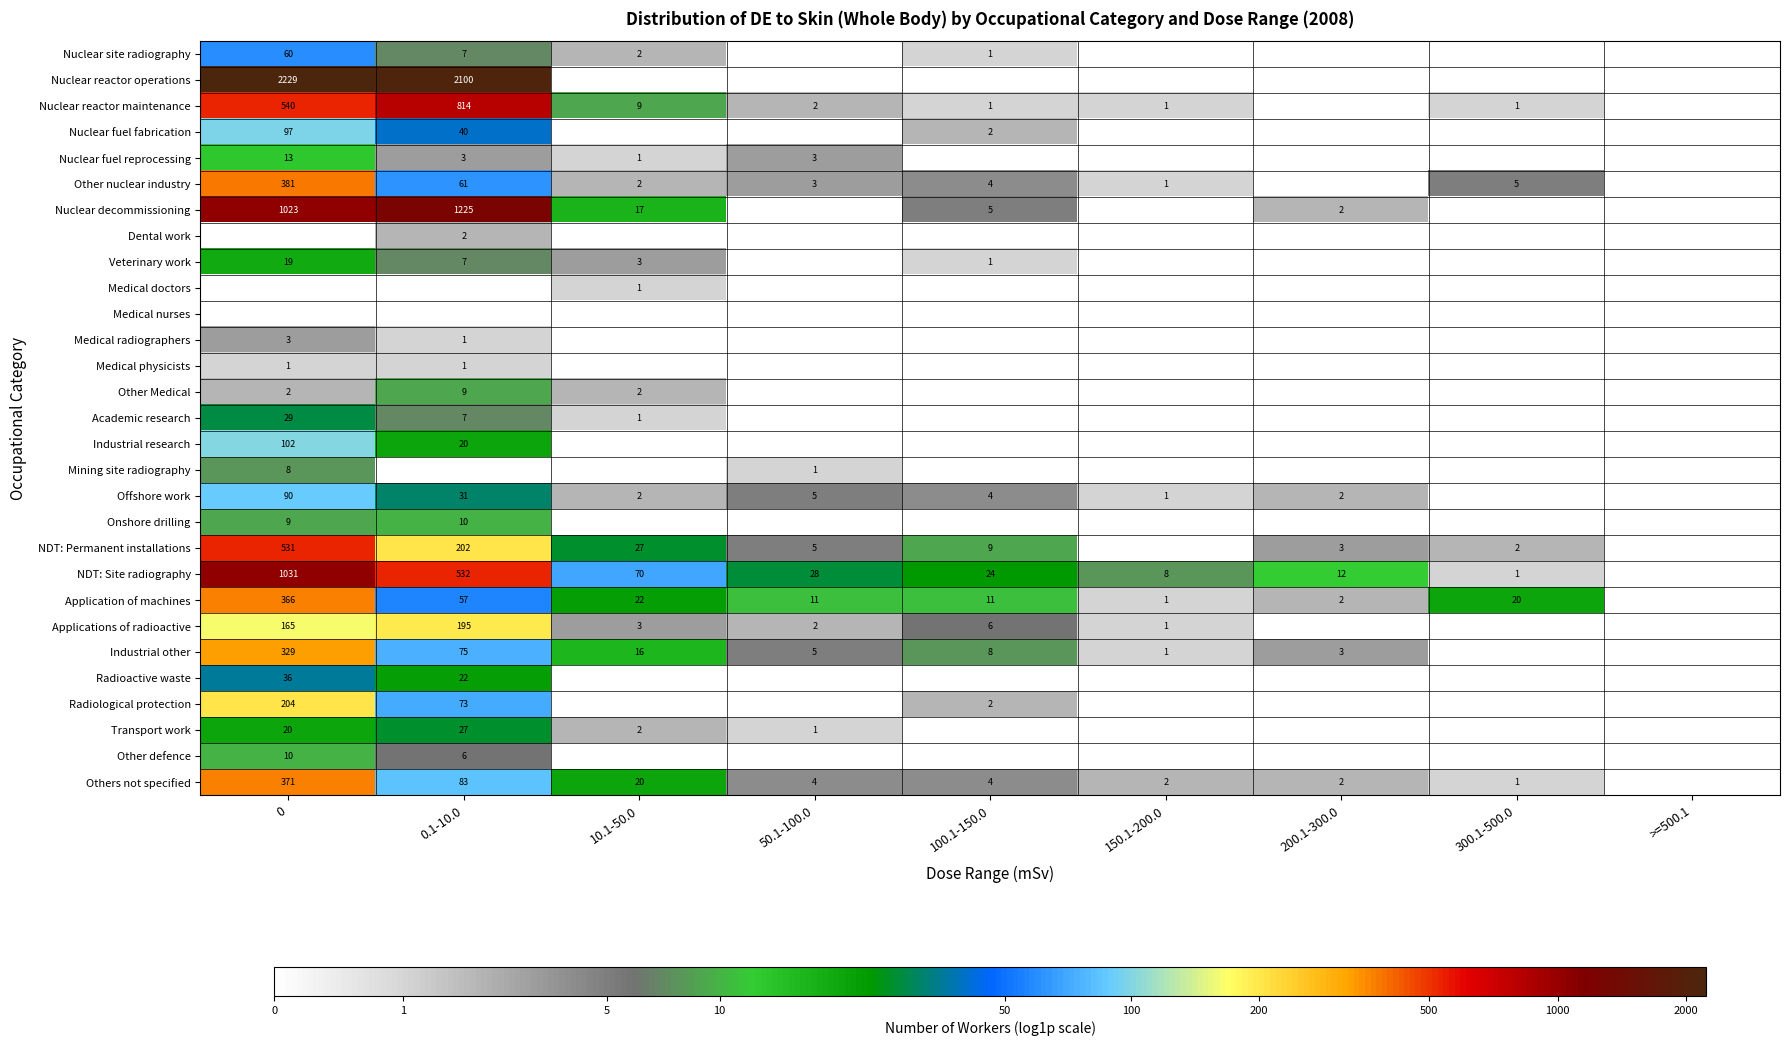

What is the difference between the NDT: Site radiography values at 300.1-500.0 and 10.1-50.0?

69